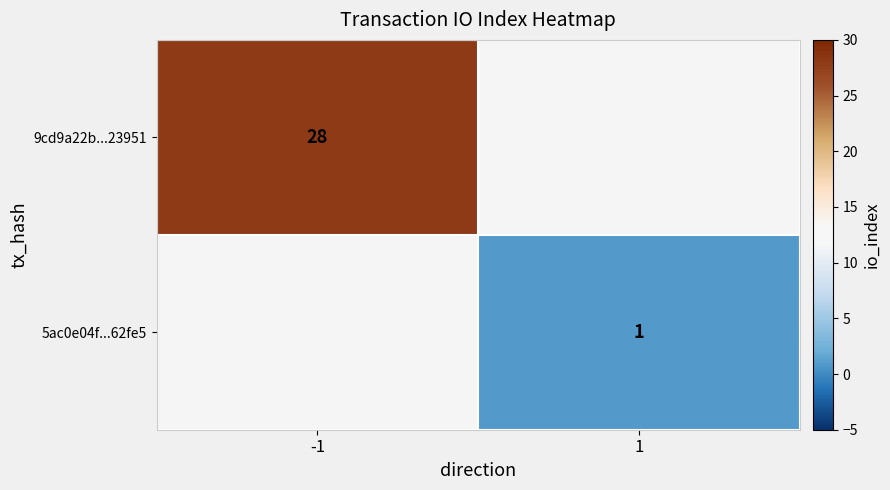

Is the value of 5ac0e04f...62fe5 at 1 greater than the value of 9cd9a22b...23951 at -1?

No